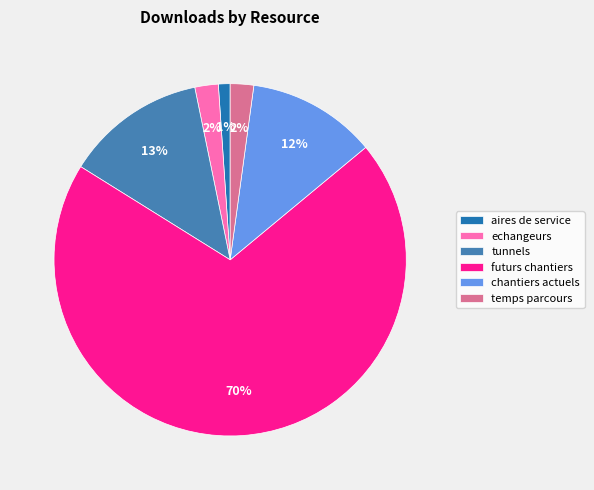

Is futurs chantiers the majority of the pie?

Yes